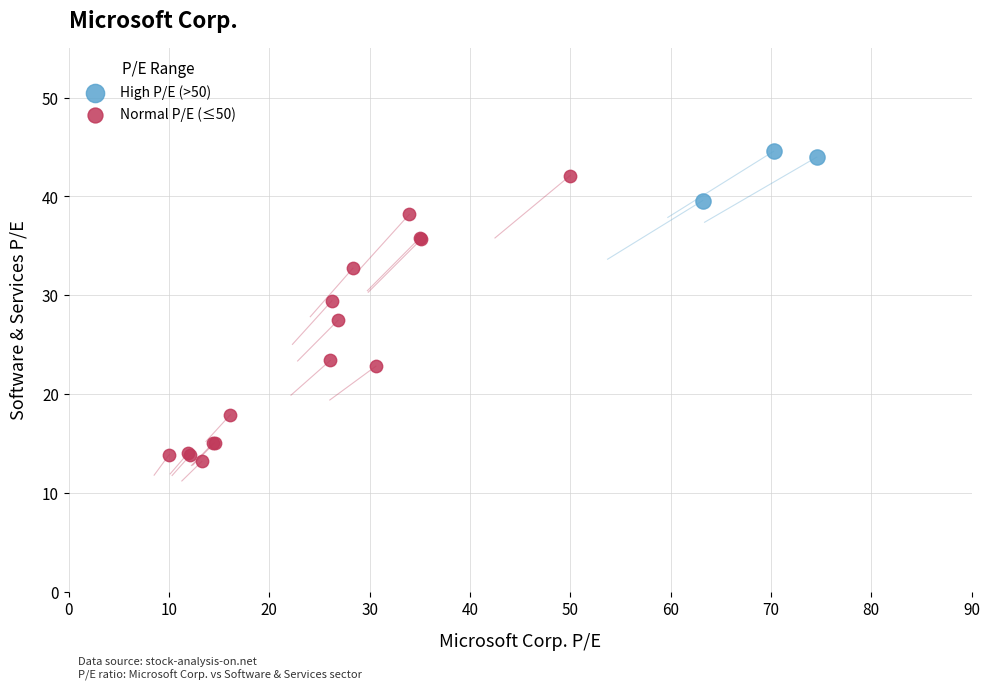

Which series contains the lowest Y value?

Normal P/E (≤50)